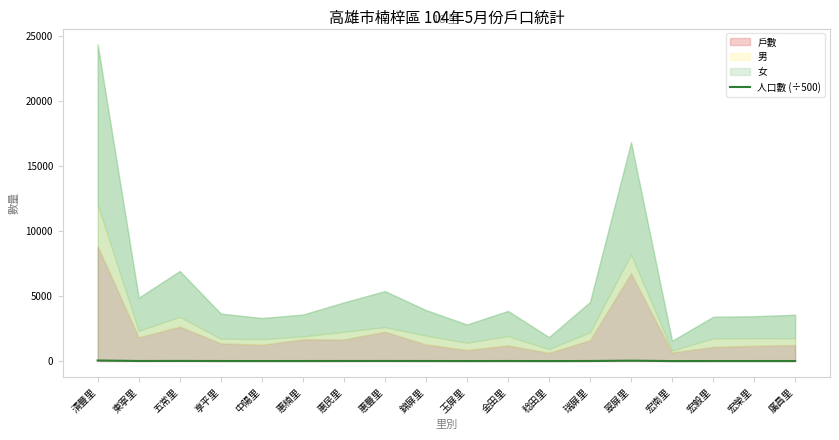

Reading left to right, list all the values displayed in this chart.

清豐里=48.7	東寧里=9.7	五常里=13.9	享平里=7.3	中陽里=6.6	惠楠里=7.2	惠民里=9.0	惠豐里=10.8	錦屏里=7.8	玉屏里=5.6	金田里=7.7	稔田里=3.7	瑞屏里=9.1	翠屏里=33.6	宏南里=3.1	宏毅里=6.8	宏榮里=6.9	廣昌里=7.1